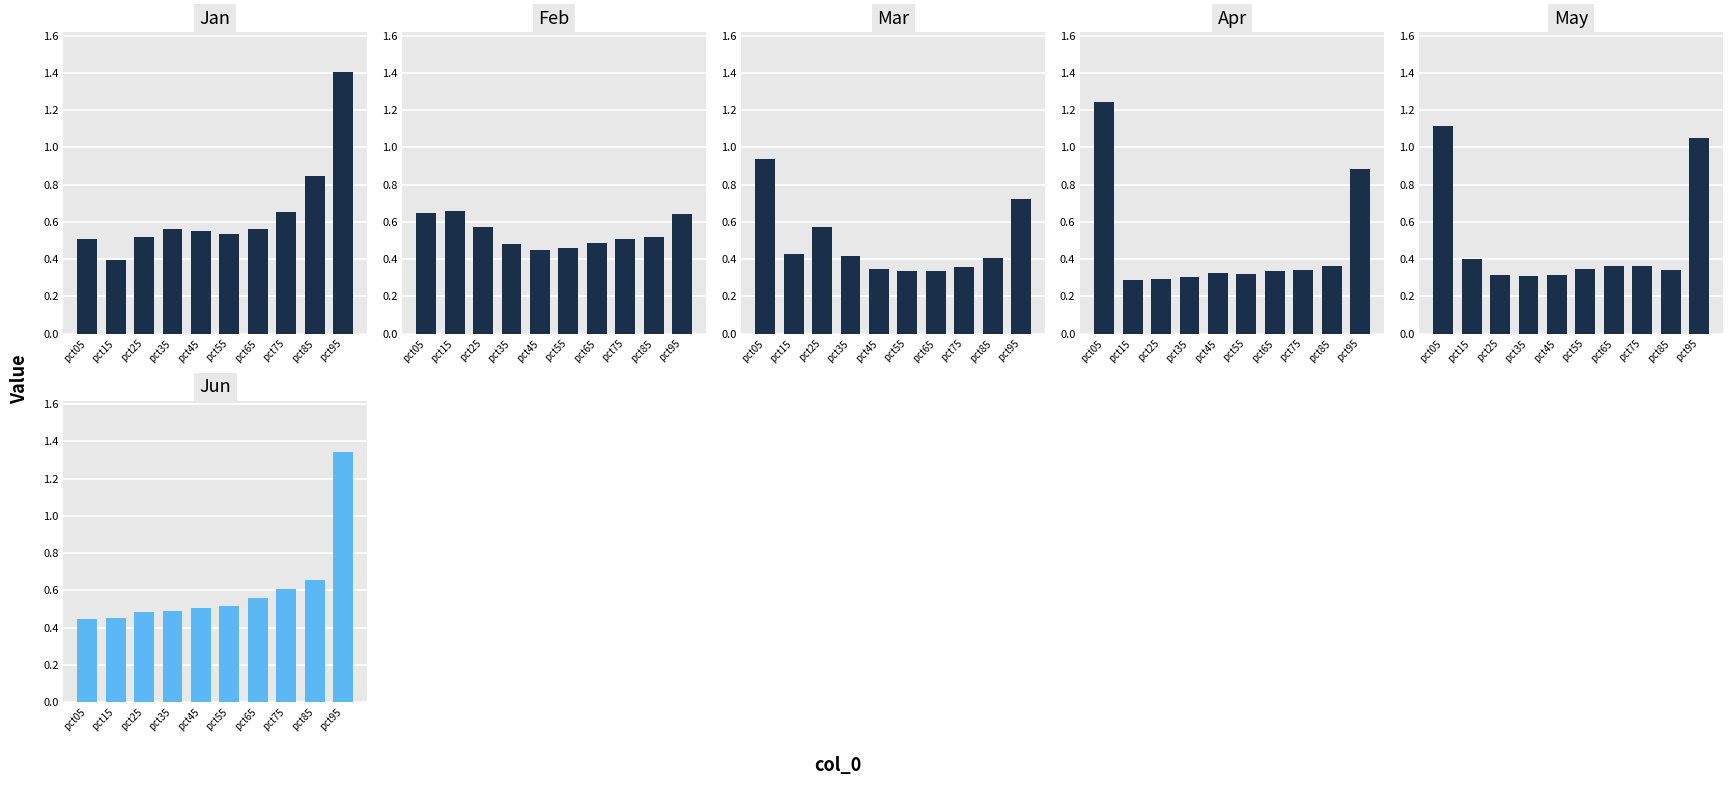

Where is Jun nearest to the value 0?

pct05